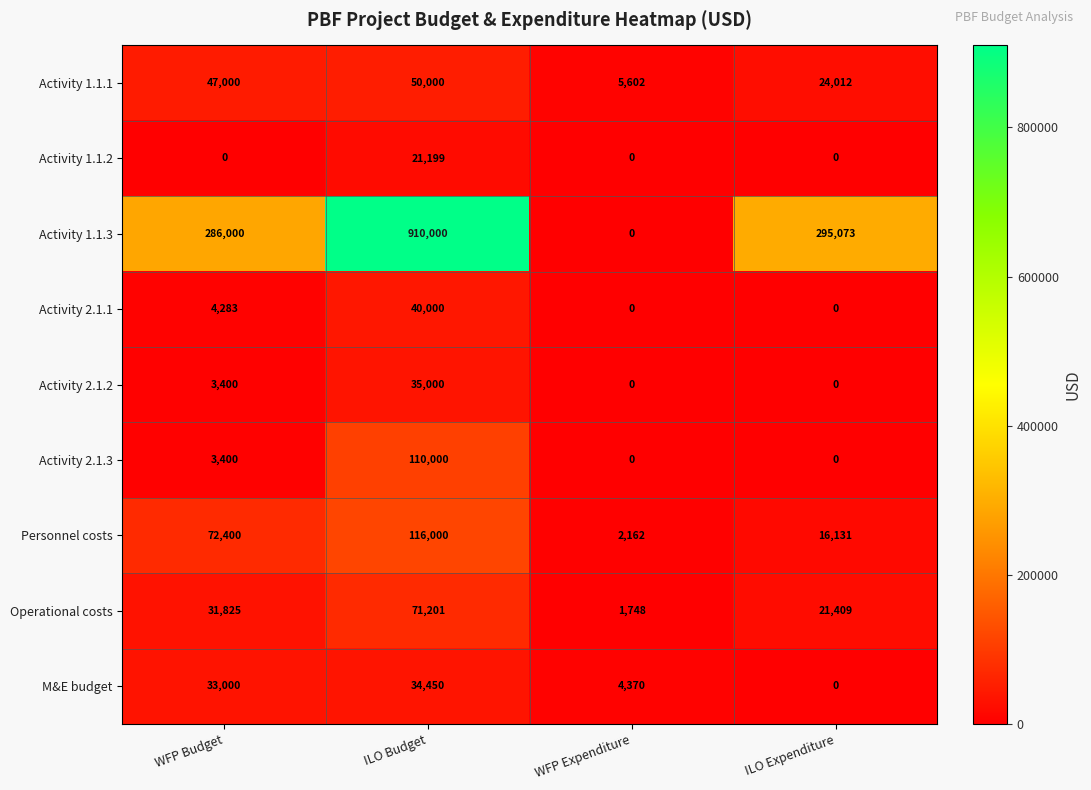

What is the sum of the Operational costs values at WFP Expenditure and WFP Budget?

33573